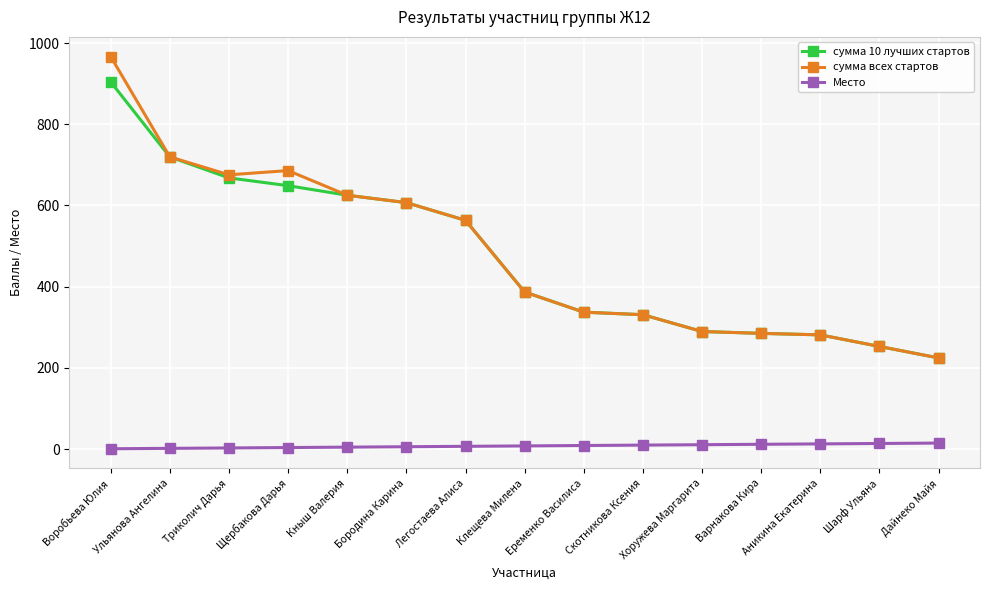

What is the spread (max minus min) of values at Клещева Милена?

378.9